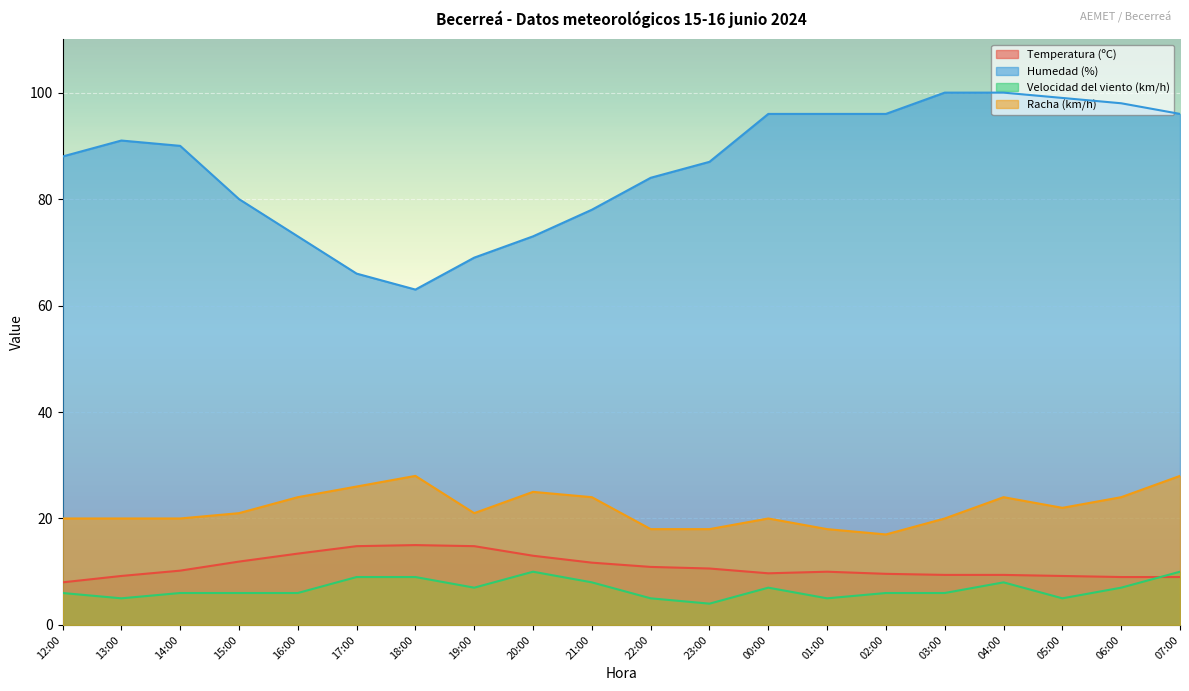

Reading right to left, transcribe all the data shown in this chart.

Temperatura (ºC): 9.0	9.0	9.2	9.4	9.4	9.6	10.0	9.7	10.6	10.9	11.7	13.0	14.8	15.0	14.8	13.4	11.9	10.2	9.2	8.0
Humedad (%): 96.0	98.0	99.0	100.0	100.0	96.0	96.0	96.0	87.0	84.0	78.0	73.0	69.0	63.0	66.0	73.0	80.0	90.0	91.0	88.0
Velocidad del viento (km/h): 10.0	7.0	5.0	8.0	6.0	6.0	5.0	7.0	4.0	5.0	8.0	10.0	7.0	9.0	9.0	6.0	6.0	6.0	5.0	6.0
Racha (km/h): 28.0	24.0	22.0	24.0	20.0	17.0	18.0	20.0	18.0	18.0	24.0	25.0	21.0	28.0	26.0	24.0	21.0	20.0	20.0	20.0